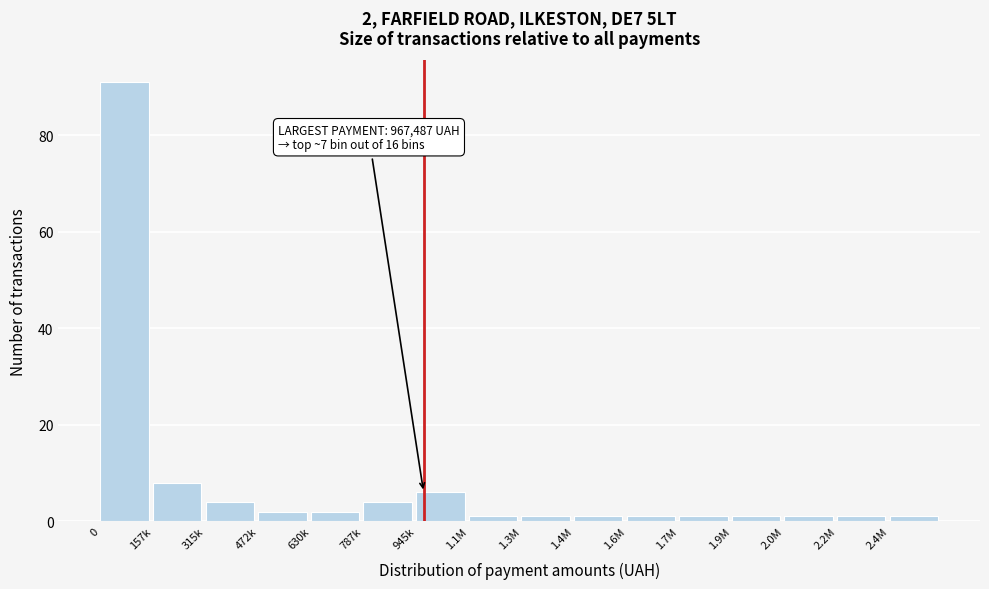

Reading right to left, extract all data points from this chart.

1	1	1	1	1	1	1	1	1	6	4	2	2	4	8	91